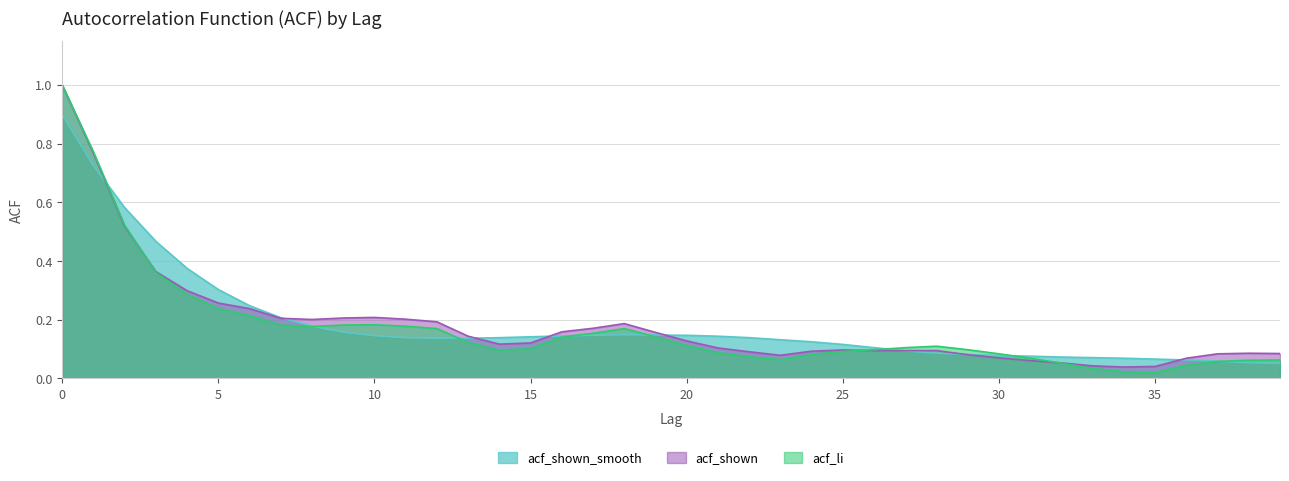

Count the number of data series in this chart.

3